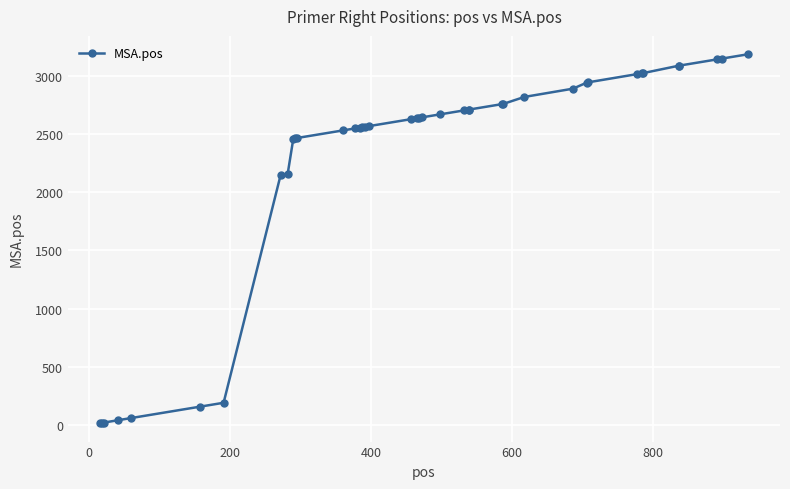

What is the average value?

2268